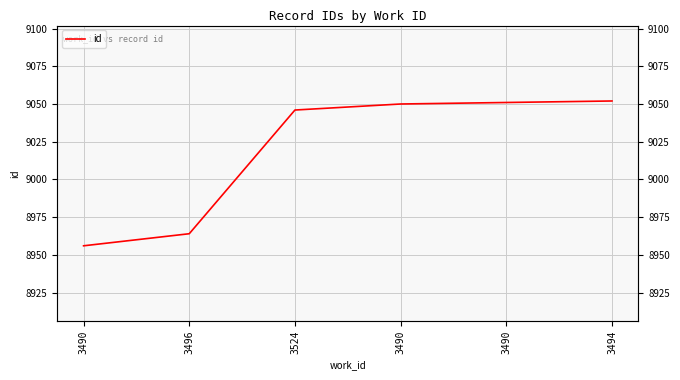

Approximately how many times larger is the value at 3524 compared to 3494?

1.0